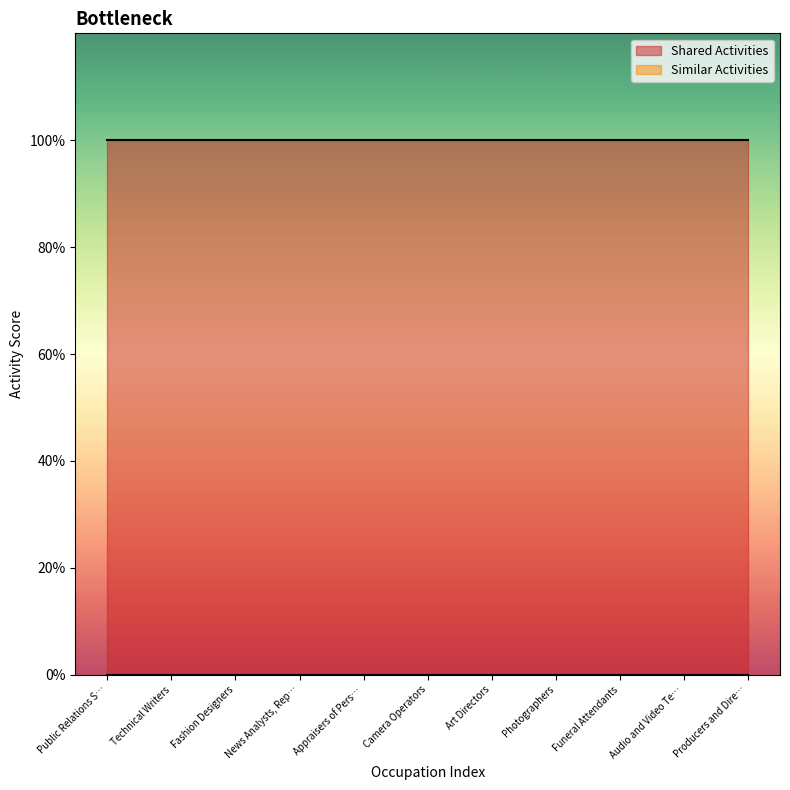

The value of Similar Activities at Camera Operators is 0. True or false?

True